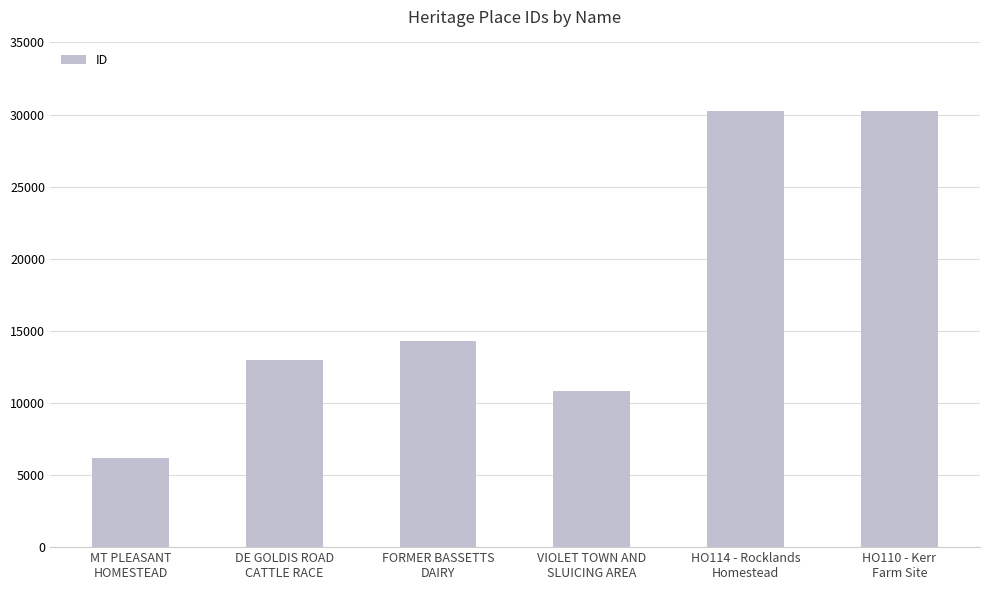

Which category has the lowest value across all series?

MT PLEASANT
HOMESTEAD